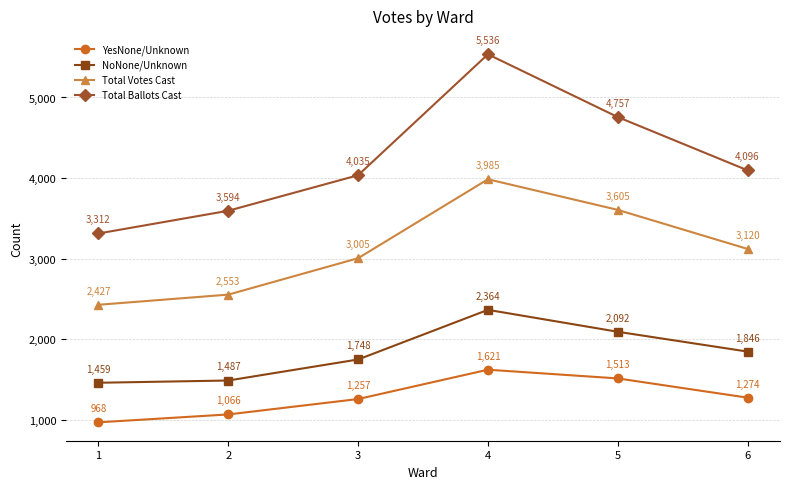

Which series has the largest total across all categories?

Total Ballots Cast